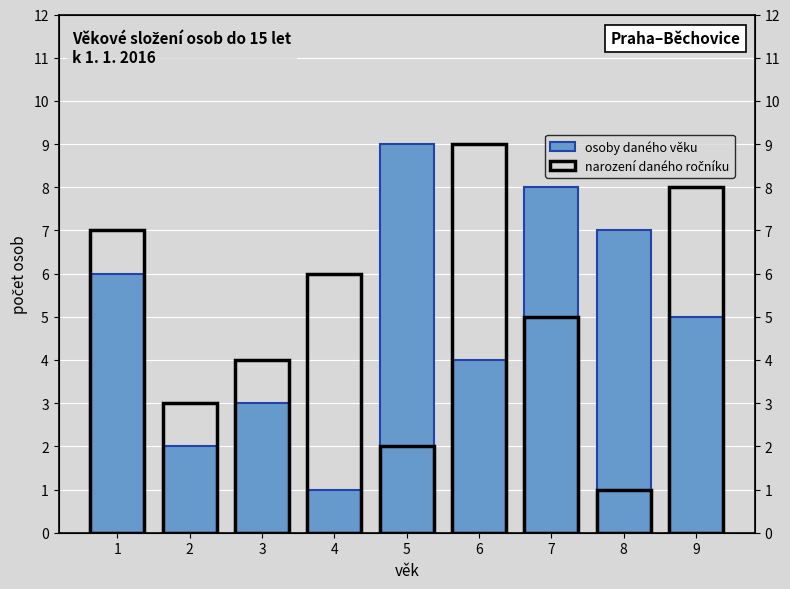

At which category is the sum across all series the highest?

1